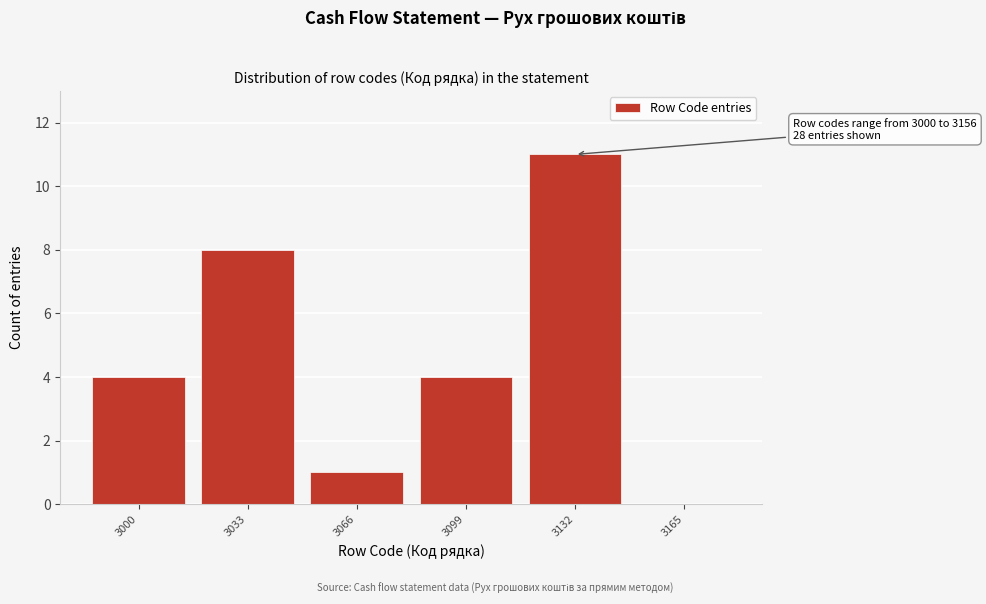

Reading right to left, list all the values displayed in this chart.

3165=0	3132=11	3099=4	3066=1	3033=8	3000=4